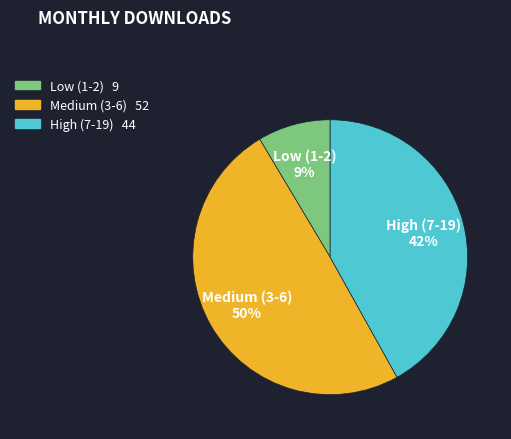

Is there any slice that represents more than half of the pie?

No